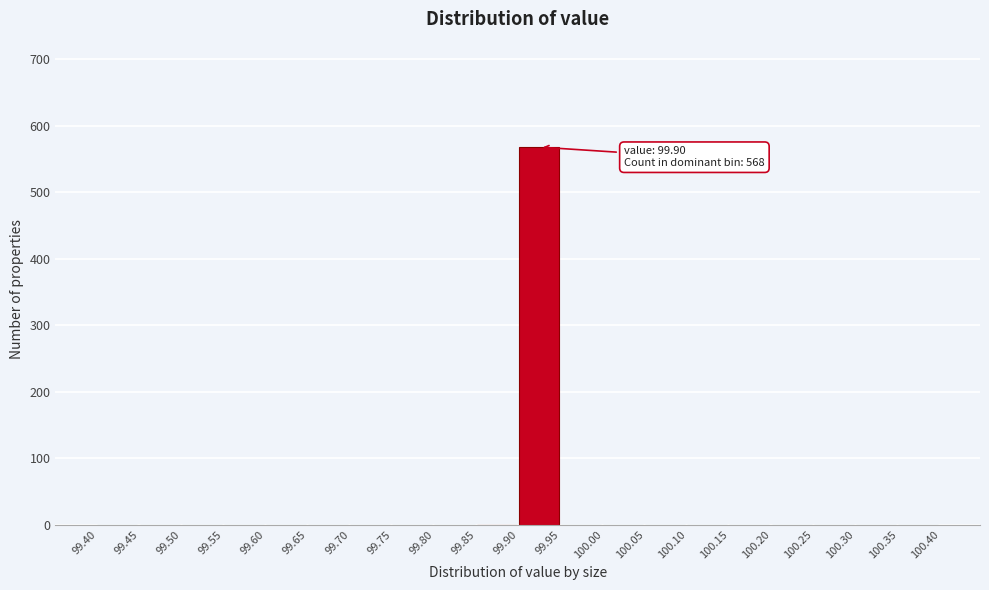

Which range on the x-axis has the tallest bar?

99.90 to 99.95